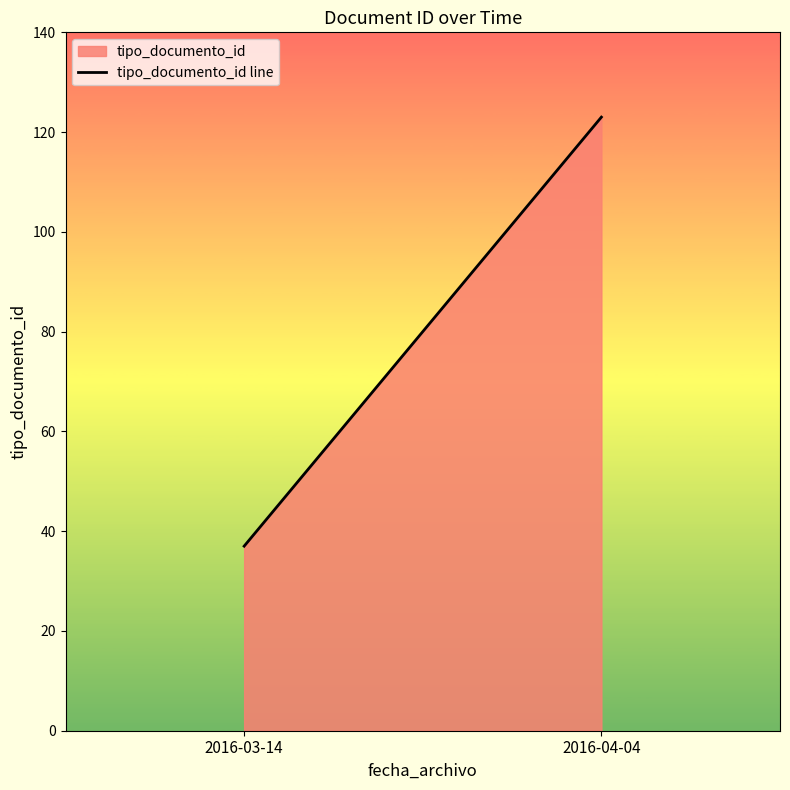

Reading left to right, list all the values displayed in this chart.

37	123